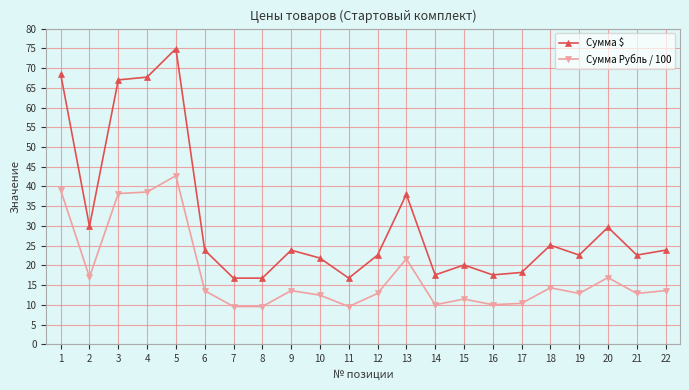

What is the value of the Сумма $ point at the 4th from the left?

67.7